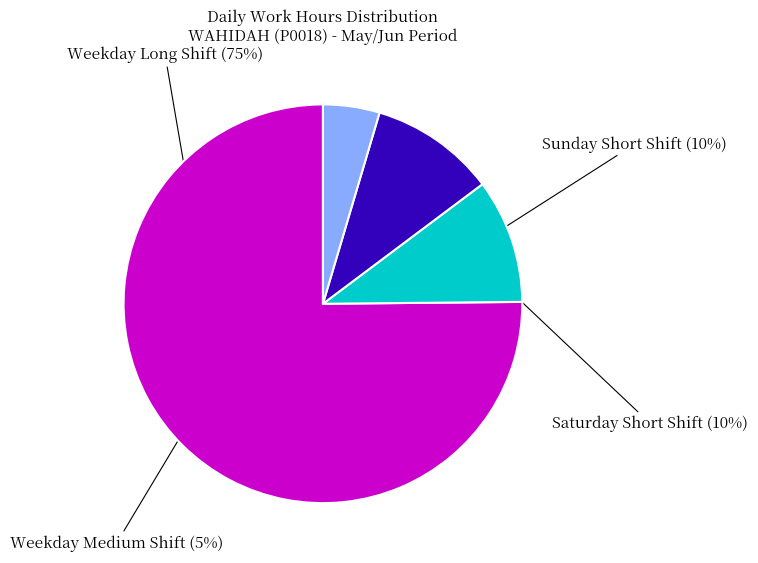

Does any single category account for the majority?

Yes